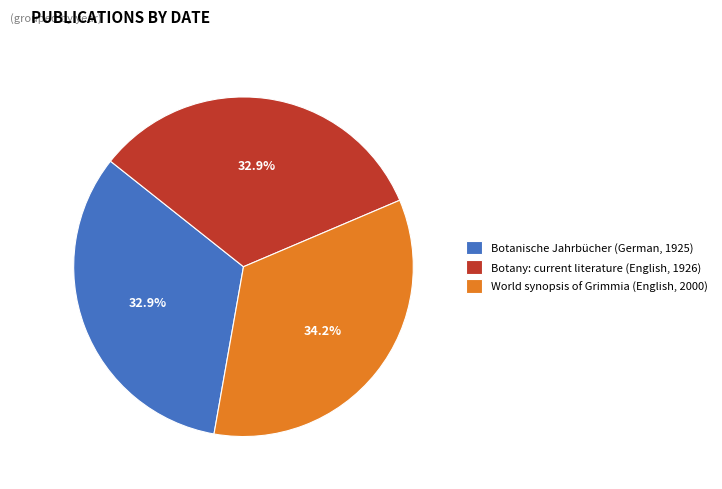

Is there a majority slice in this chart?

No